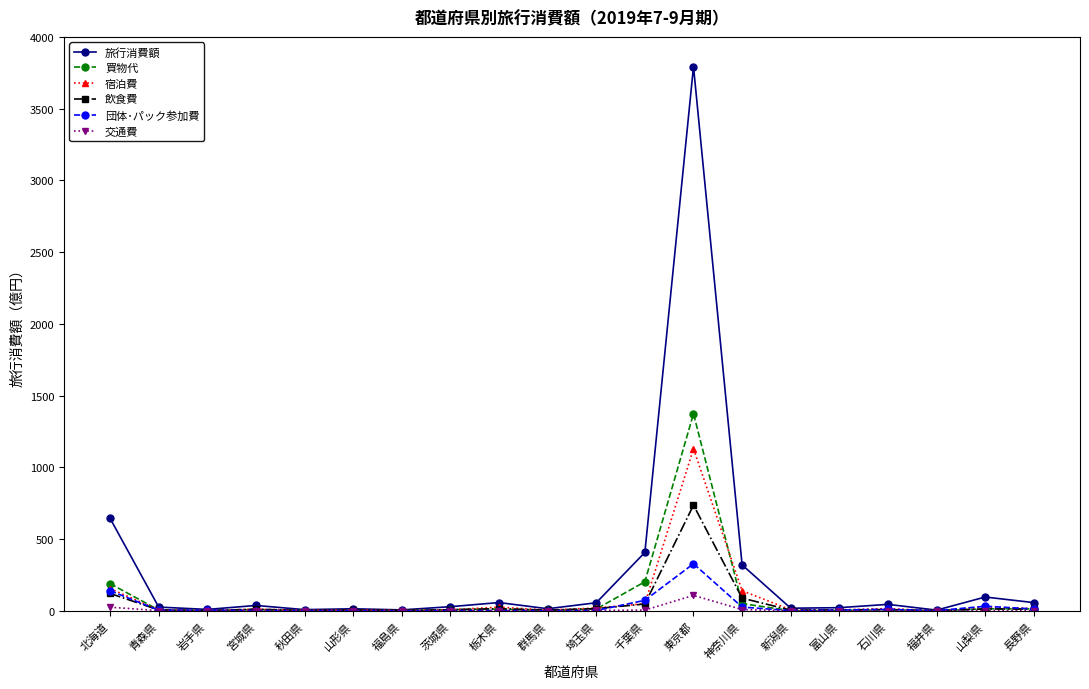

The 団体･パック参加費 series shows 140.5 at 北海道. True or false?

True